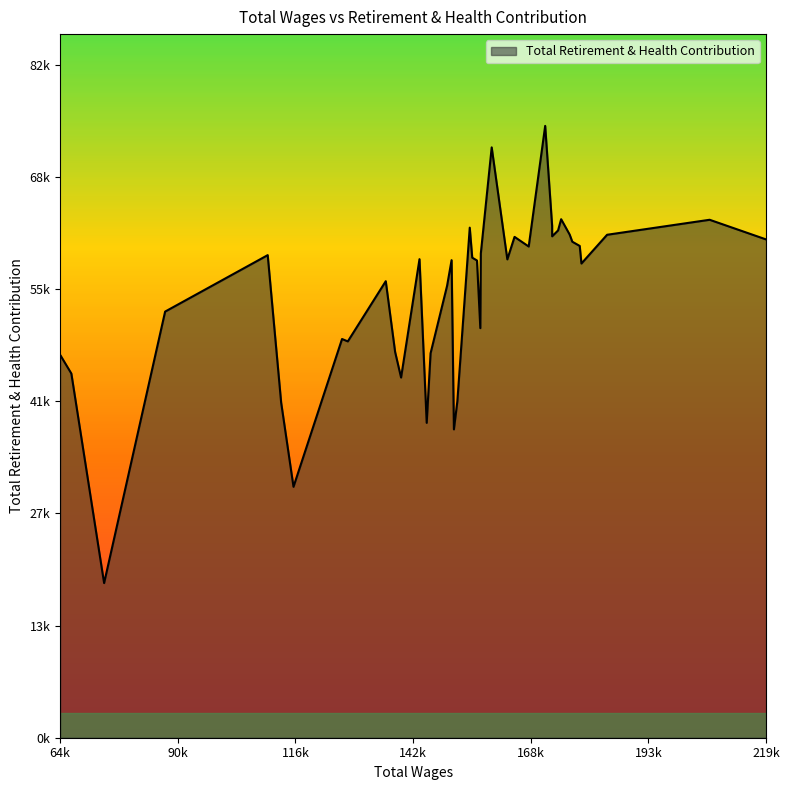

How many lines are shown in the chart?

1